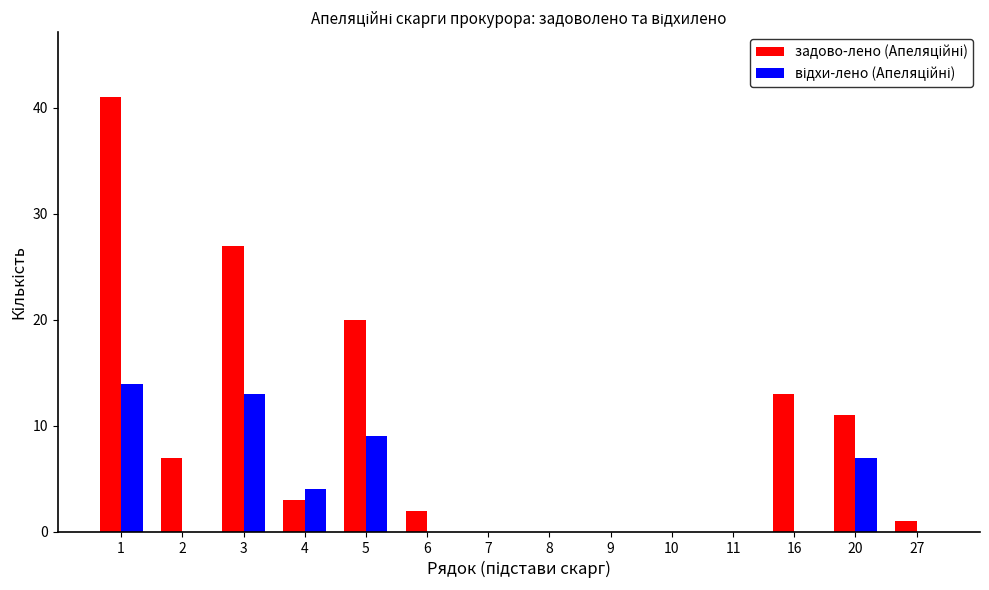

List the series in order of their peak value, lowest first.

відхи-лено (Апеляційні), задово-лено (Апеляційні)